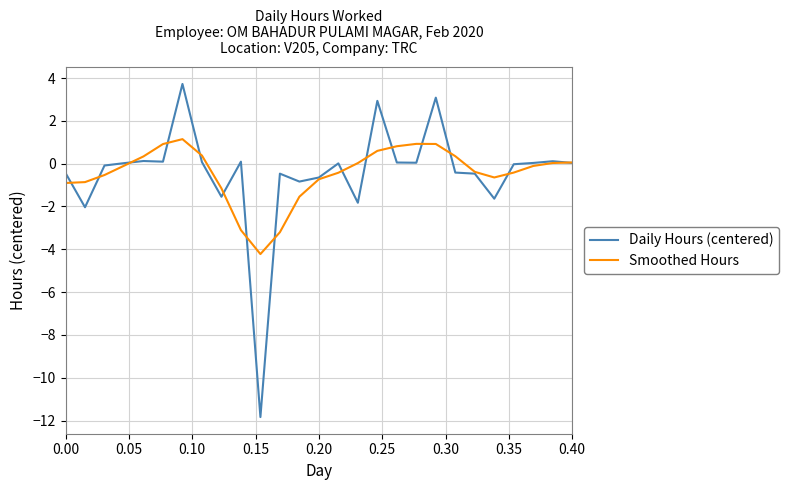

Rank the series by their maximum value, from lowest to highest.

Smoothed Hours, Daily Hours (centered)